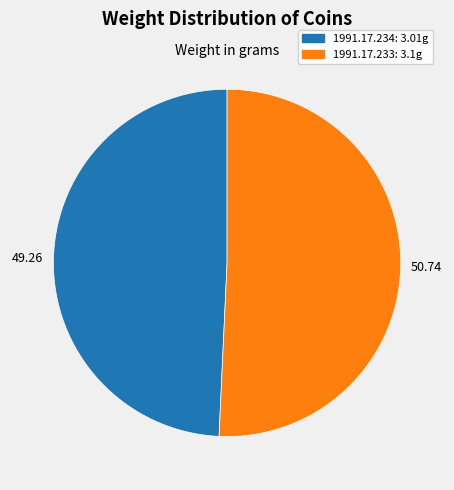

Between 1991.17.233 and 1991.17.234, which is larger?

1991.17.233